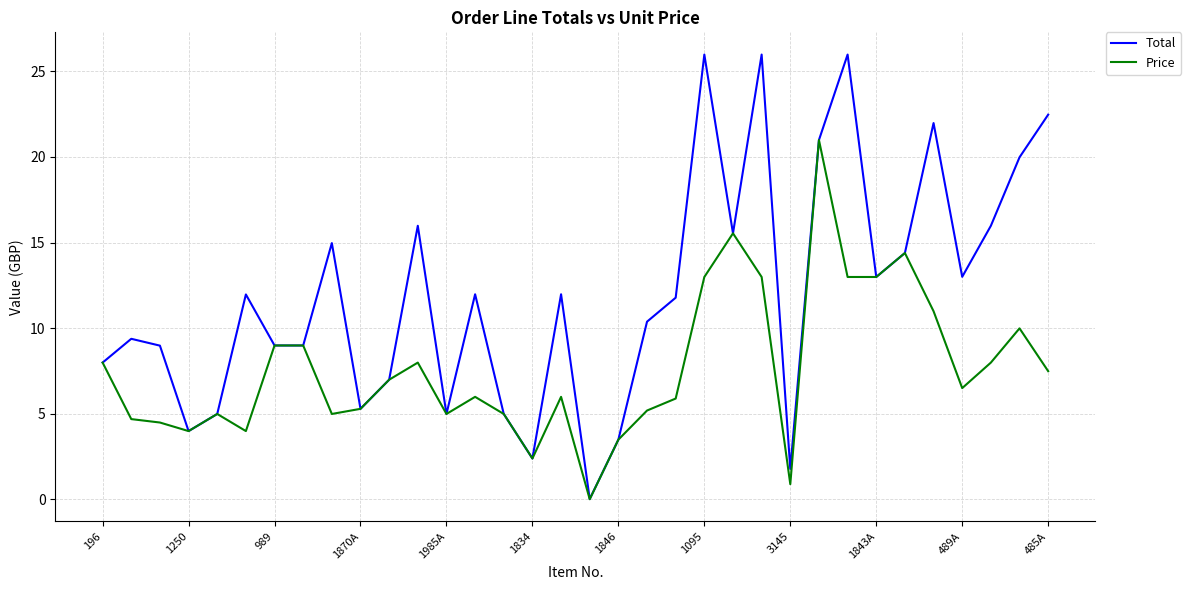

What are all the series names shown in the legend?

Total, Price